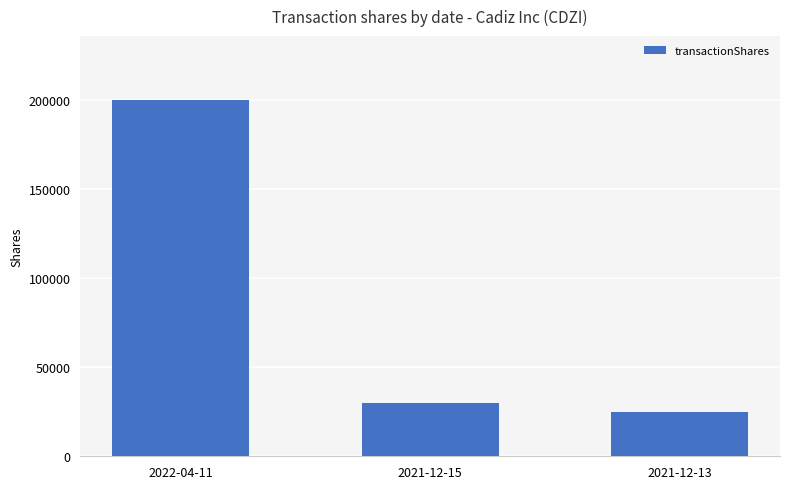

What is the label of the 1st bar from the right?

2021-12-13